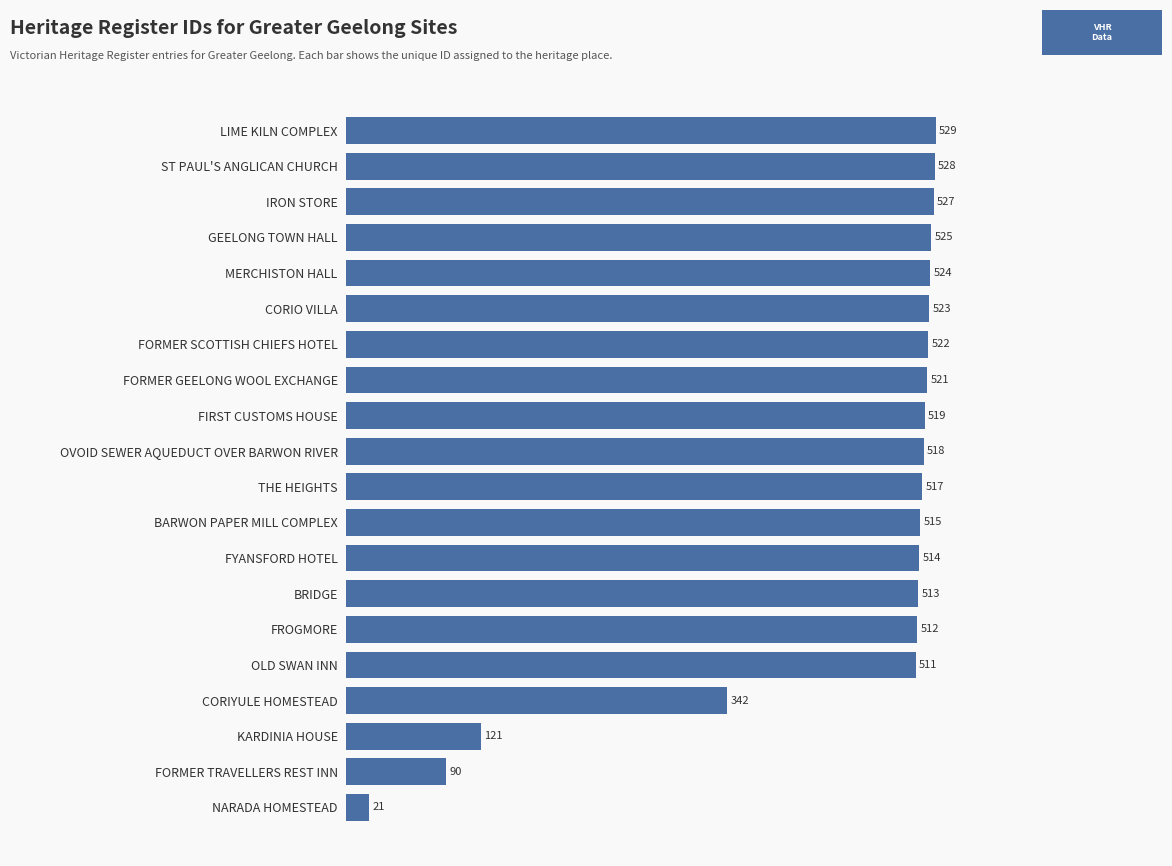

How many distinct data groups are displayed?

1